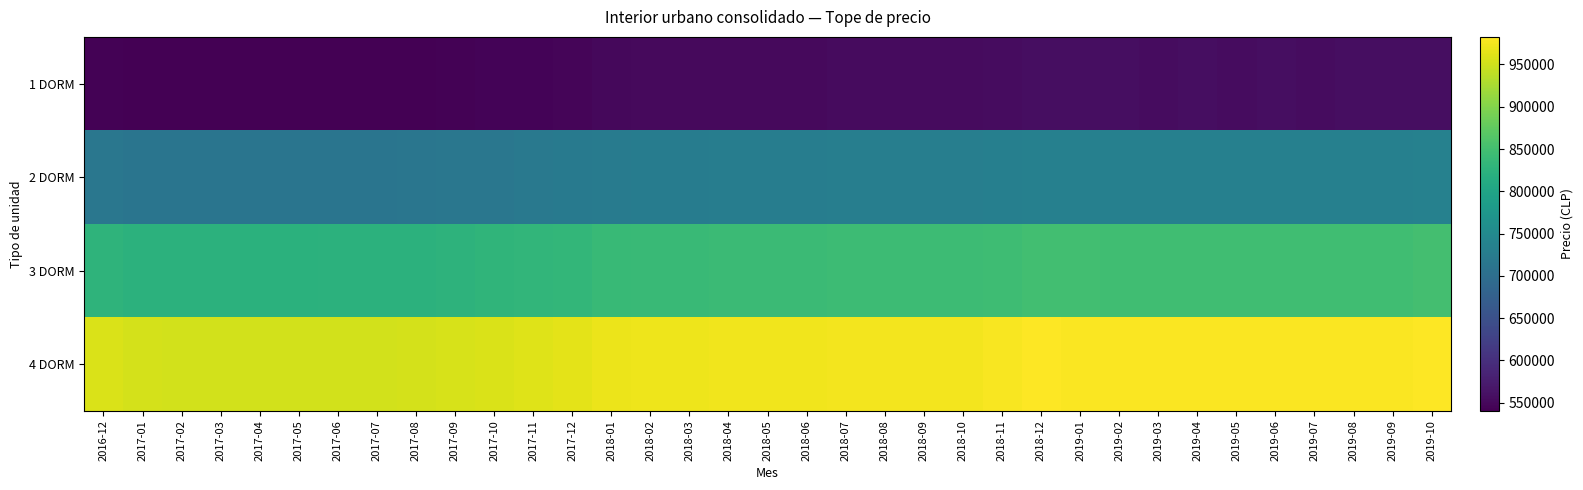

Reading left to right, transcribe all the data shown in this chart.

1 DORM: 2016-12=543700	2017-01=541270	2017-02=541043	2017-03=541014	2017-04=540623	2017-05=540608	2017-06=541015	2017-07=541009	2017-08=541719	2017-09=542788	2017-10=544064	2017-11=545570	2017-12=547140	2018-01=549986	2018-02=551076	2018-03=551585	2018-04=551977	2018-05=552385	2018-06=552613	2018-07=553344	2018-08=553648	2018-09=553617	2018-10=553399	2018-11=555128	2018-12=556959	2019-01=556710	2019-02=556411	2019-03=556079	2019-04=556241	2019-05=556121	2019-06=556278	2019-07=556021	2019-08=556151	2019-09=556236	2019-10=557800
2 DORM: 2016-12=716200	2017-01=712999	2017-02=712700	2017-03=712662	2017-04=712147	2017-05=712126	2017-06=712664	2017-07=712655	2017-08=713591	2017-09=714998	2017-10=716680	2017-11=718663	2017-12=720732	2018-01=724480	2018-02=725916	2018-03=726586	2018-04=727103	2018-05=727641	2018-06=727941	2018-07=728903	2018-08=729304	2018-09=729263	2018-10=728977	2018-11=731254	2018-12=733665	2019-01=733338	2019-02=732944	2019-03=732507	2019-04=732719	2019-05=732561	2019-06=732769	2019-07=732430	2019-08=732602	2019-09=732714	2019-10=734774
3 DORM: 2016-12=828400	2017-01=824698	2017-02=824352	2017-03=824307	2017-04=823712	2017-05=823688	2017-06=824309	2017-07=824300	2017-08=825382	2017-09=827010	2017-10=828955	2017-11=831249	2017-12=833642	2018-01=837977	2018-02=839638	2018-03=840413	2018-04=841011	2018-05=841634	2018-06=841980	2018-07=843093	2018-08=843557	2018-09=843510	2018-10=843178	2018-11=845812	2018-12=848601	2019-01=848223	2019-02=847767	2019-03=847262	2019-04=847507	2019-05=847325	2019-06=847564	2019-07=847172	2019-08=847371	2019-09=847501	2019-10=849884
4 DORM: 2016-12=957700	2017-01=953420	2017-02=953020	2017-03=952969	2017-04=952281	2017-05=952253	2017-06=952971	2017-07=952960	2017-08=954211	2017-09=956093	2017-10=958341	2017-11=960994	2017-12=963760	2018-01=968772	2018-02=970692	2018-03=971589	2018-04=972280	2018-05=972999	2018-06=973400	2018-07=974687	2018-08=975223	2018-09=975168	2018-10=974785	2018-11=977830	2018-12=981054	2019-01=980617	2019-02=980090	2019-03=979506	2019-04=979790	2019-05=979579	2019-06=979856	2019-07=979403	2019-08=979632	2019-09=979782	2019-10=982537